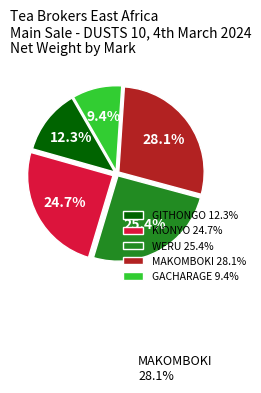

Which slice is the smallest?

GACHARAGE 9.4%